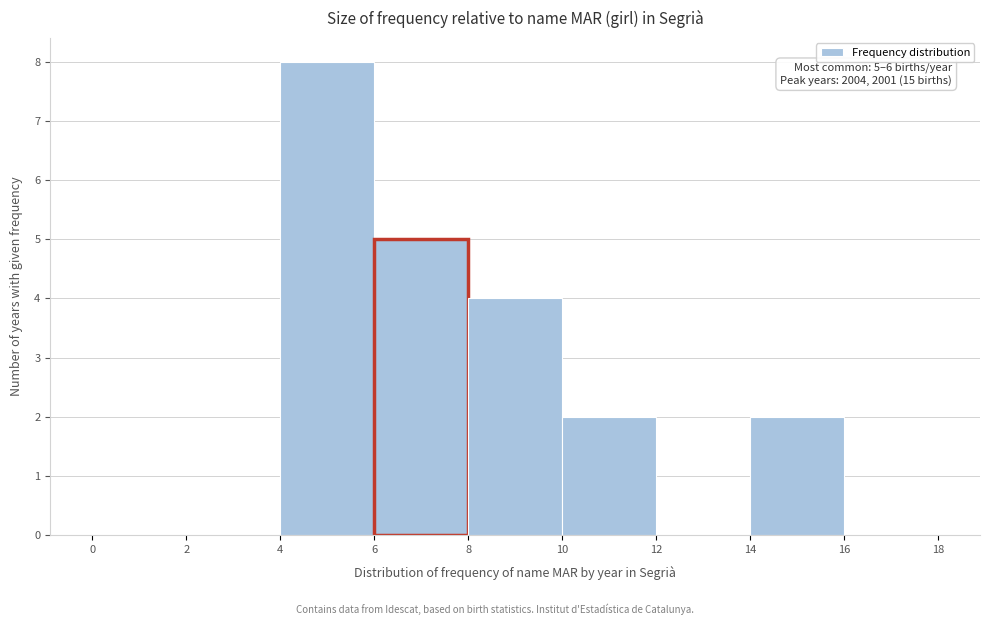

Over which range of the x-axis is the bar tallest?

4 to 6